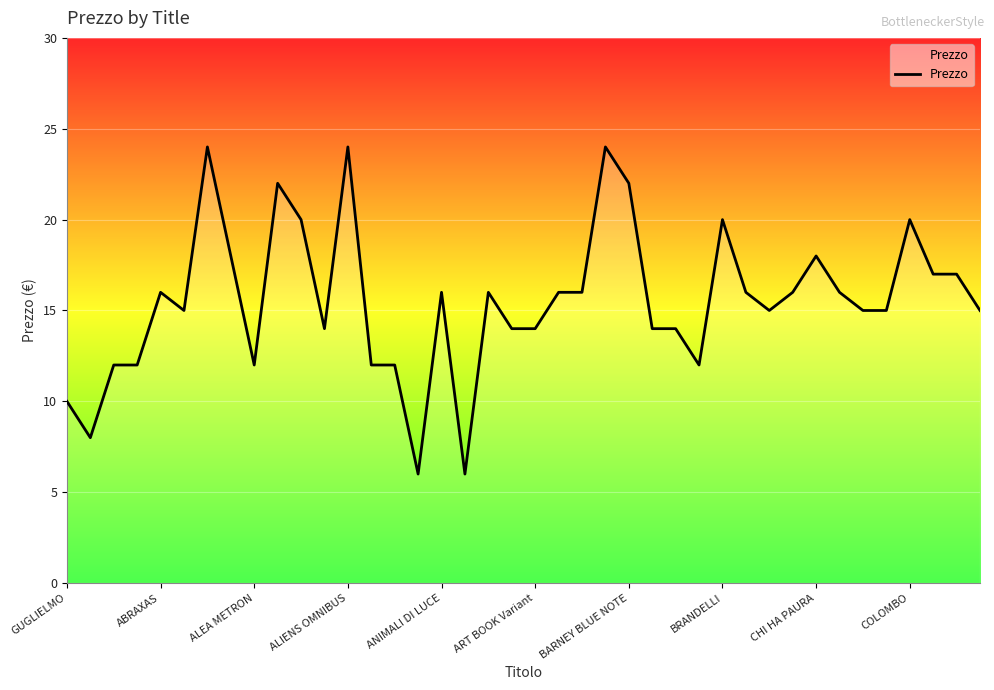

What is the minimum value shown in the chart?

6